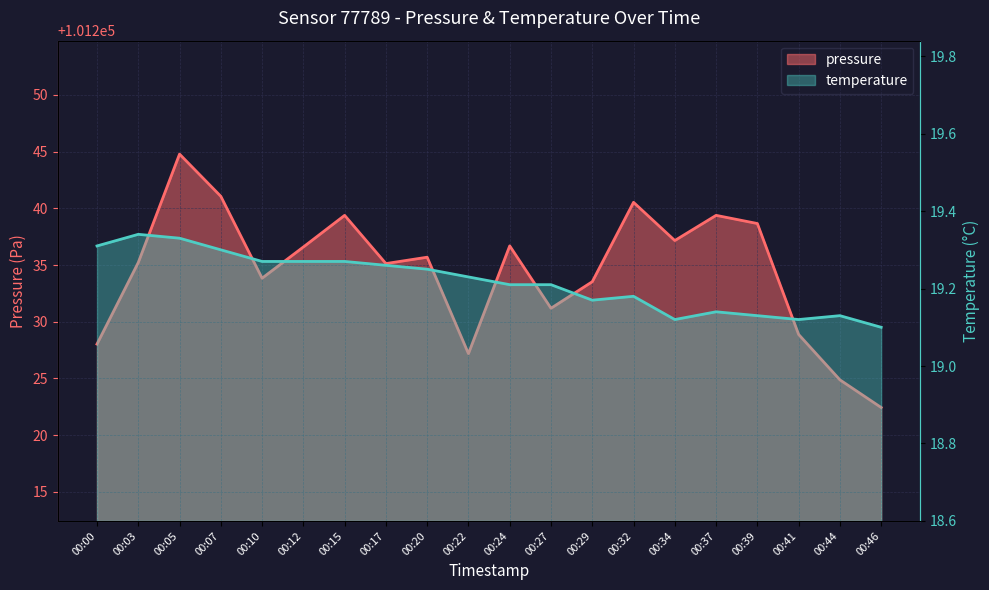

Is it true that pressure equals 101235.2 at 00:03?

True